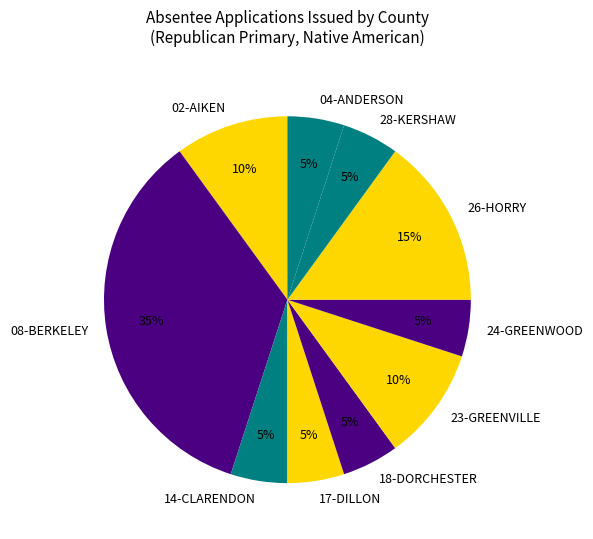

What percentage is the 14-CLARENDON slice, to the nearest percent?

5%